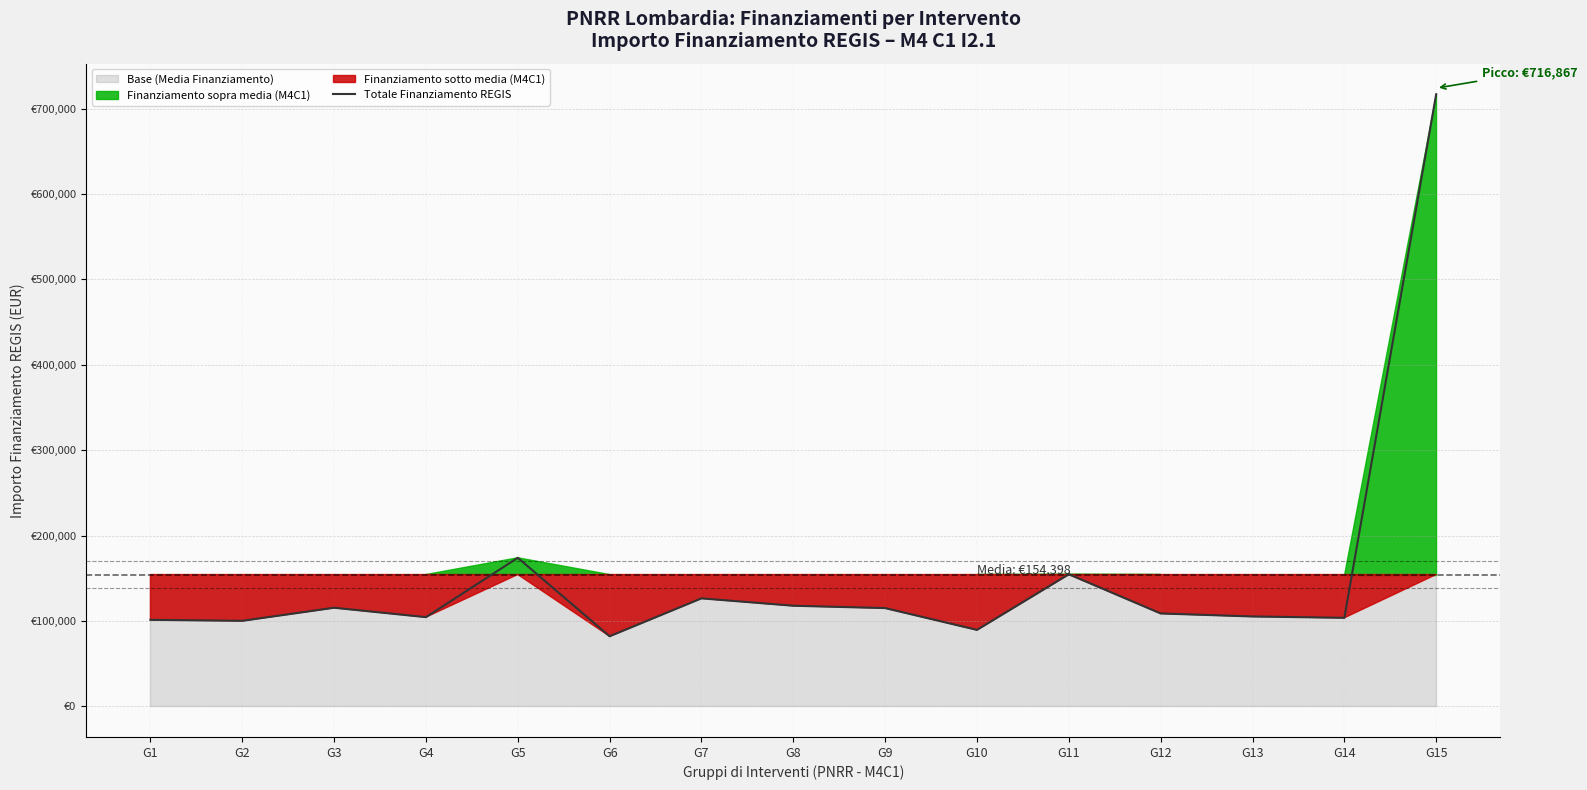

What is the difference between the maximum and second lowest values?

627307.7